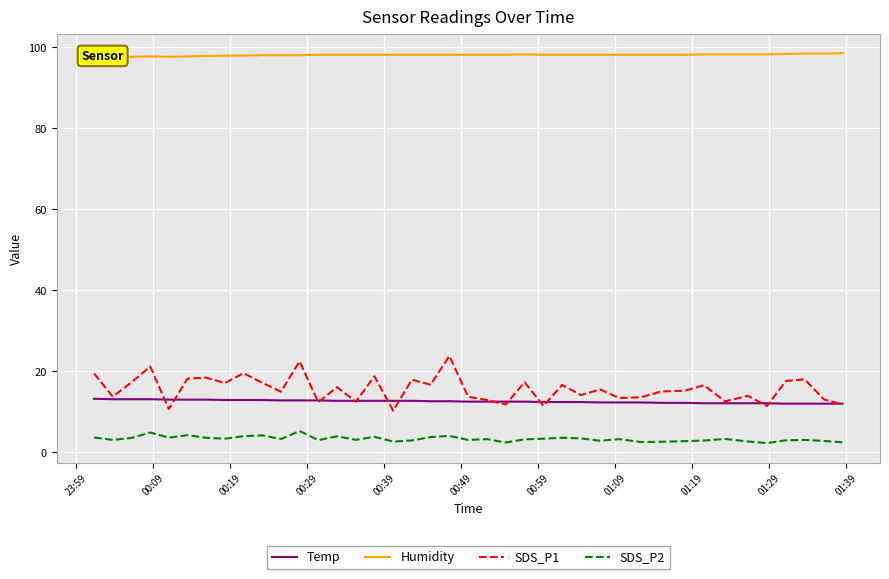

True or false: Temp and SDS_P2 intersect in this chart.

False